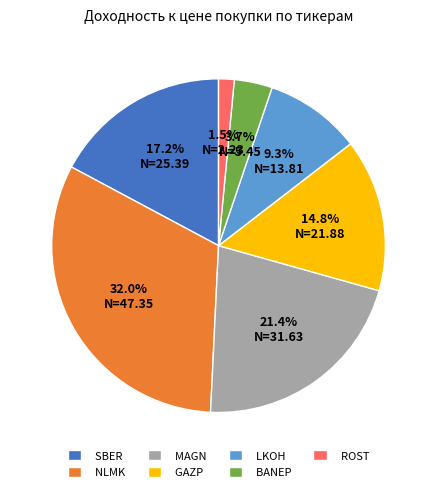

Rank the categories by value from lowest to highest.

ROST, BANEP, LKOH, GAZP, SBER, MAGN, NLMK